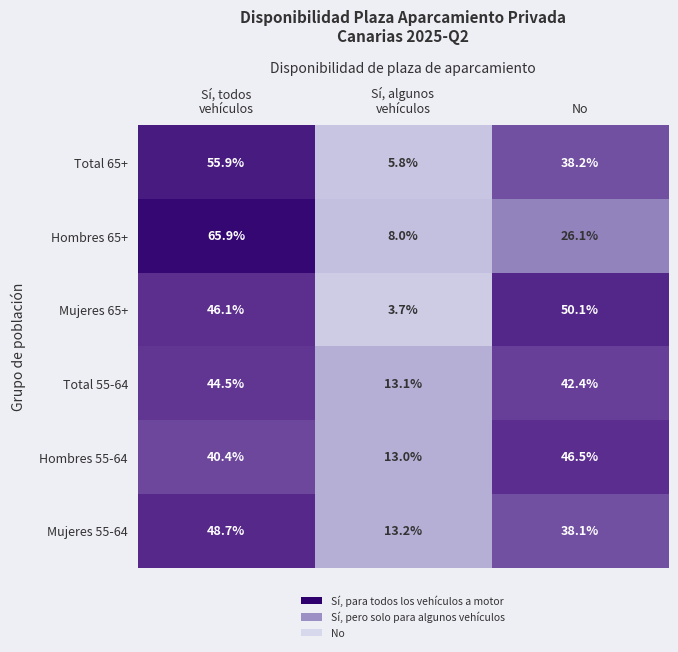

What is the total value across all series at No?

241.4